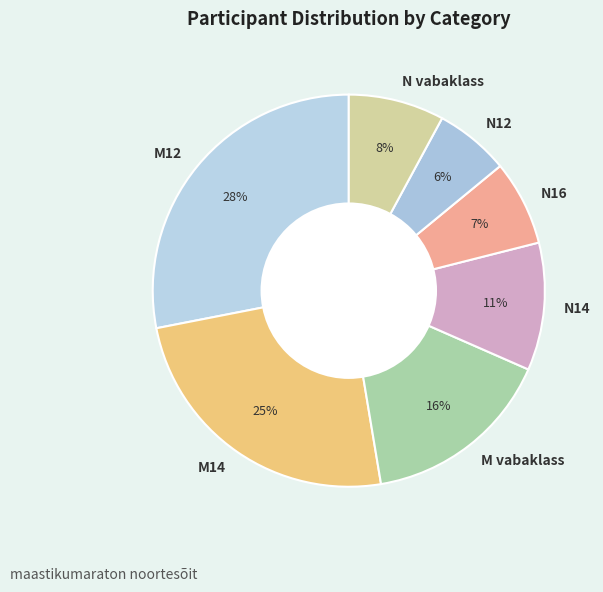

What is the smallest slice in the pie chart?

N12